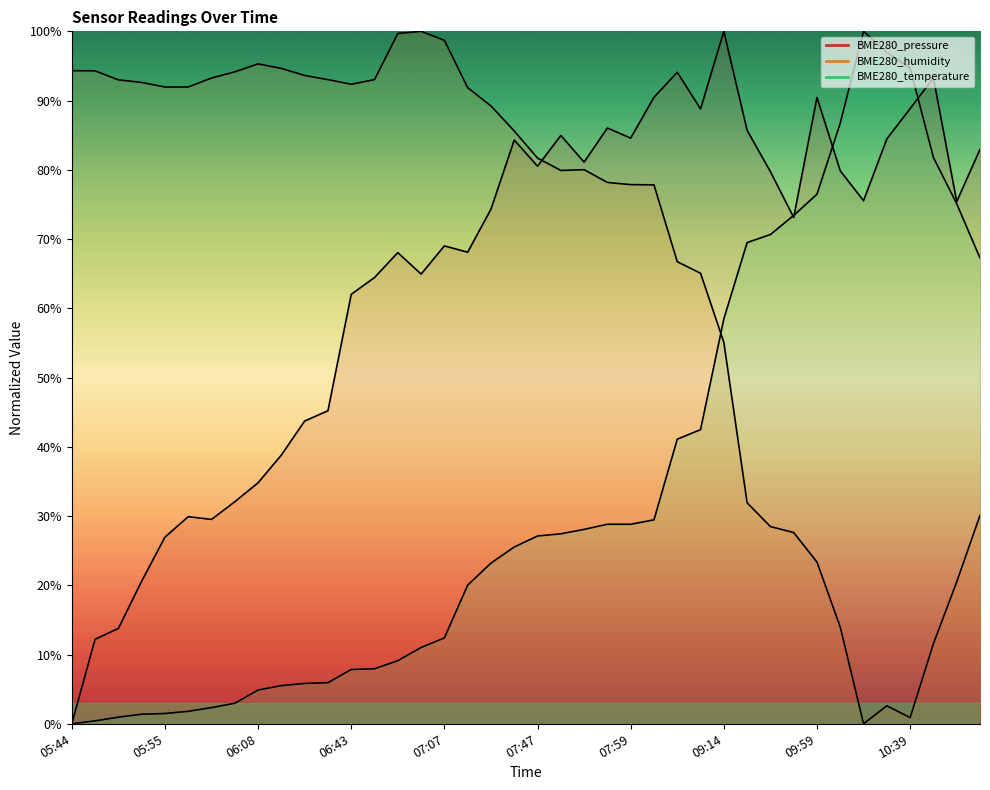

What is the difference between the highest and lowest values at 07:41?

60.1